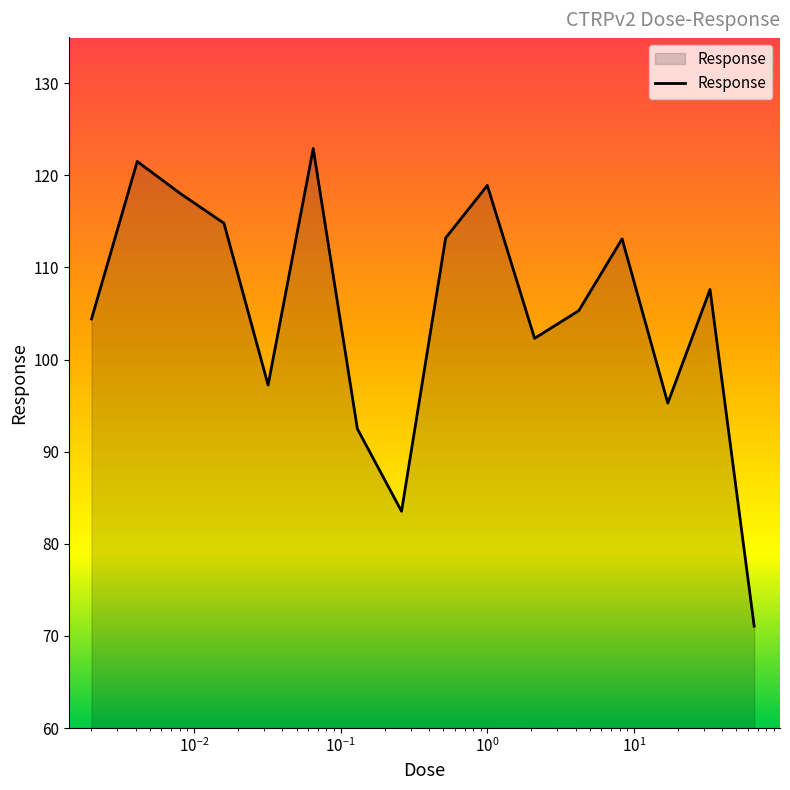

What is the minimum value shown in the chart?

71.1